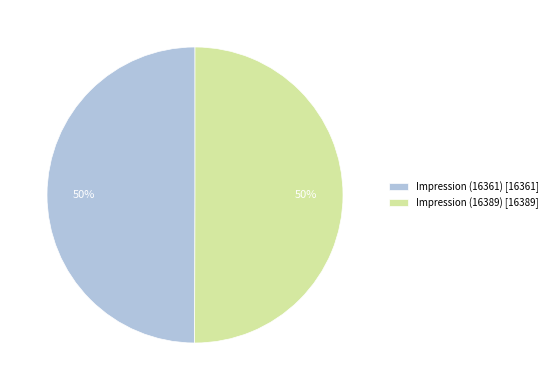

Count the number of slices in the pie.

2